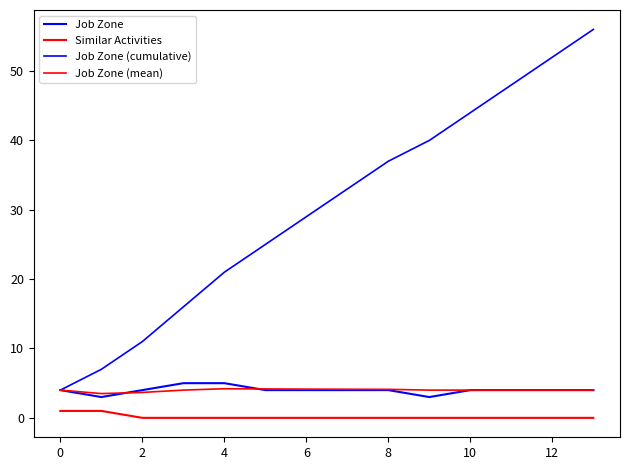

Reading left to right, list all the values displayed in this chart.

Job Zone: 4.0	3.0	4.0	5.0	5.0	4.0	4.0	4.0	4.0	3.0	4.0	4.0	4.0	4.0
Similar Activities: 1.0	1.0	0.0	0.0	0.0	0.0	0.0	0.0	0.0	0.0	0.0	0.0	0.0	0.0
Job Zone (cumulative): 4.0	7.0	11.0	16.0	21.0	25.0	29.0	33.0	37.0	40.0	44.0	48.0	52.0	56.0
Job Zone (mean): 4.0	3.5	3.7	4.0	4.2	4.2	4.1	4.1	4.1	4.0	4.0	4.0	4.0	4.0